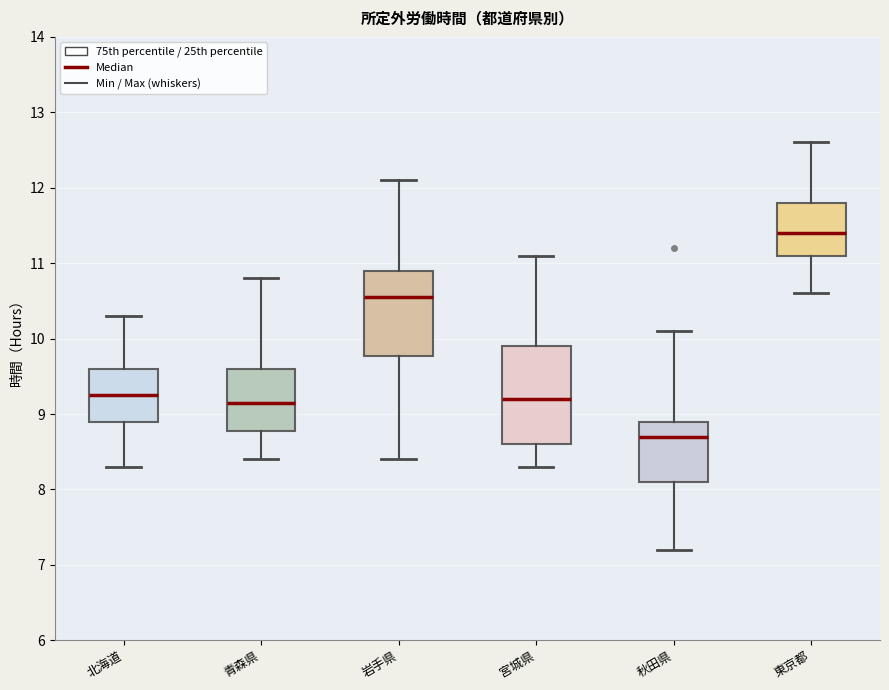

Reading left to right, read every box against the y-axis: the position of its median line, the range the box covers, and the ends of its whiskers. The values are not printed on the chart, so give them approximately, as read against the axis.

北海道: median 9.3, box 8.9 to 9.6, whiskers 8.3 to 10.3
青森県: median 9.2, box 8.8 to 9.6, whiskers 8.4 to 10.8
岩手県: median 10.6, box 9.8 to 10.9, whiskers 8.4 to 12.1
宮城県: median 9.2, box 8.6 to 9.9, whiskers 8.3 to 11.1
秋田県: median 8.7, box 8.1 to 8.9, whiskers 7.2 to 10.1
東京都: median 11.4, box 11.1 to 11.8, whiskers 10.6 to 12.6